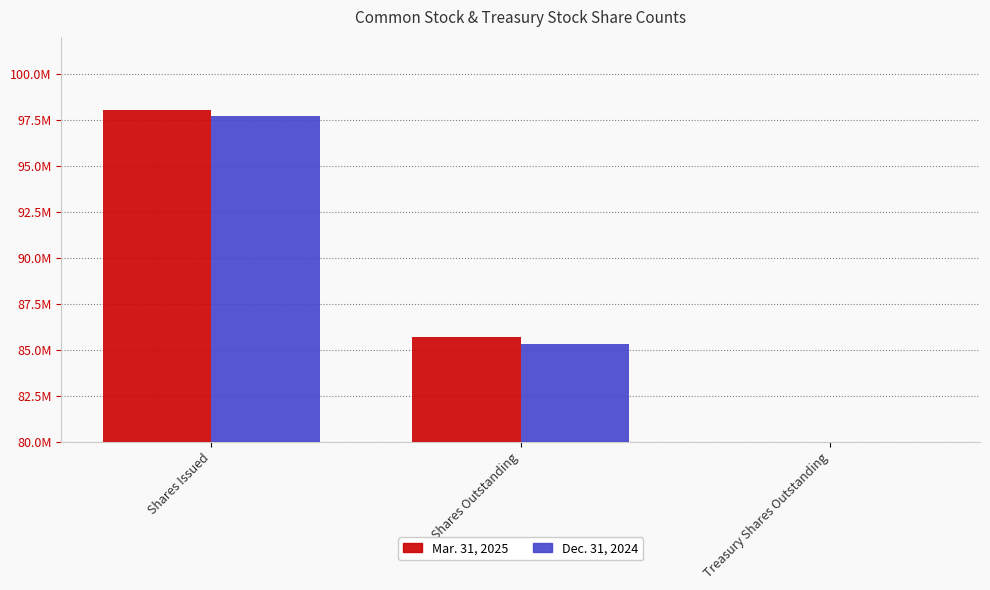

Are the bars horizontal?

No